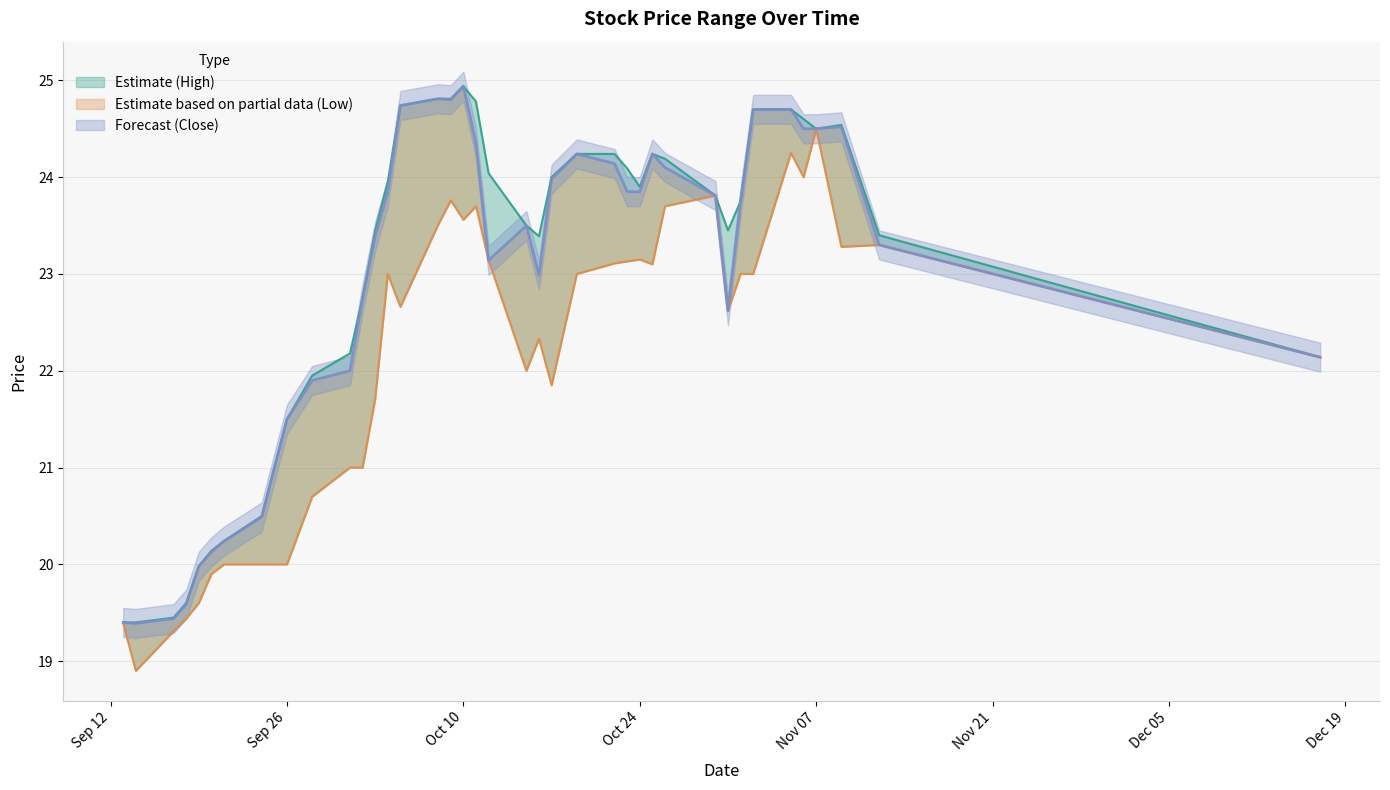

Reading right to left, list all the values displayed in this chart.

أعلى: 22.1	23.4	24.5	24.5	24.6	24.7	24.7	23.8	23.4	23.8	24.2	24.2	23.9	24.1	24.2	24.2	24.0	23.4	23.5	24.0	24.8	24.9	24.8	24.8	24.7	23.9	23.4	22.8	22.2	21.9	21.5	21.0	20.5	20.2	20.1	20.0	19.6	19.4	19.4	19.4
أدنى: 22.1	23.3	23.3	24.5	24.0	24.2	23.0	23.0	22.6	23.8	23.7	23.1	23.1	23.1	23.1	23.0	21.9	22.3	22.0	23.1	23.7	23.6	23.8	23.5	22.7	23.0	21.7	21.0	21.0	20.7	20.0	20.0	20.0	20.0	19.9	19.6	19.4	19.3	18.9	19.4
سعر الأغلاق: 22.1	23.3	24.5	24.5	24.5	24.7	24.7	23.8	22.6	23.8	24.1	24.2	23.9	23.9	24.1	24.2	24.0	23.0	23.5	23.1	24.4	24.9	24.8	24.8	24.7	23.9	23.4	22.8	22.0	21.9	21.5	21.0	20.5	20.2	20.1	20.0	19.6	19.4	19.4	19.4